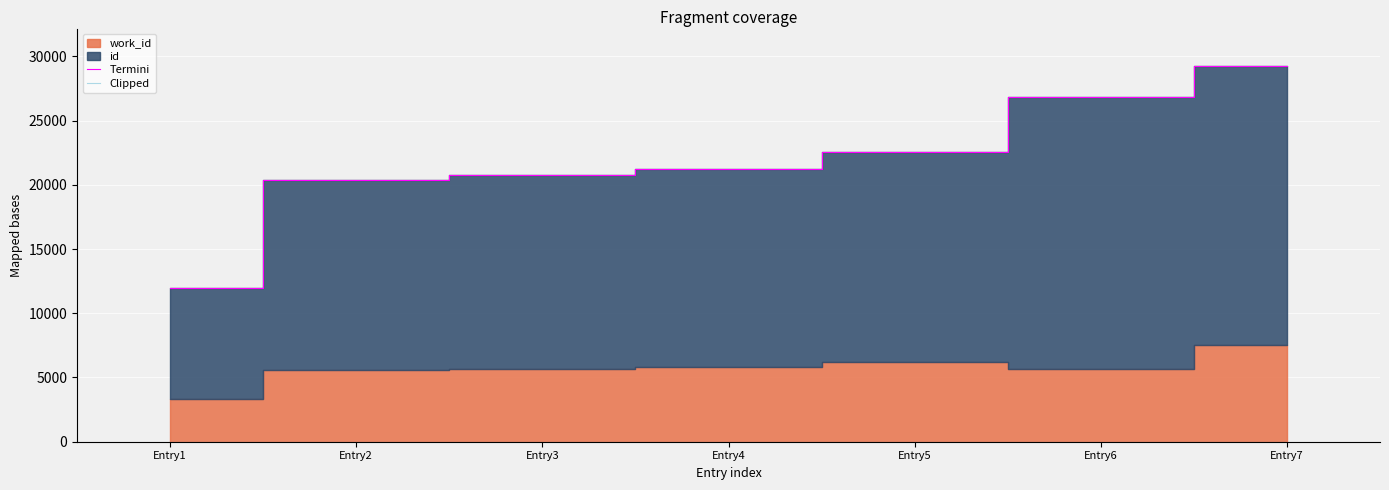

Which category has the highest value in the Clipped series?

Entry1